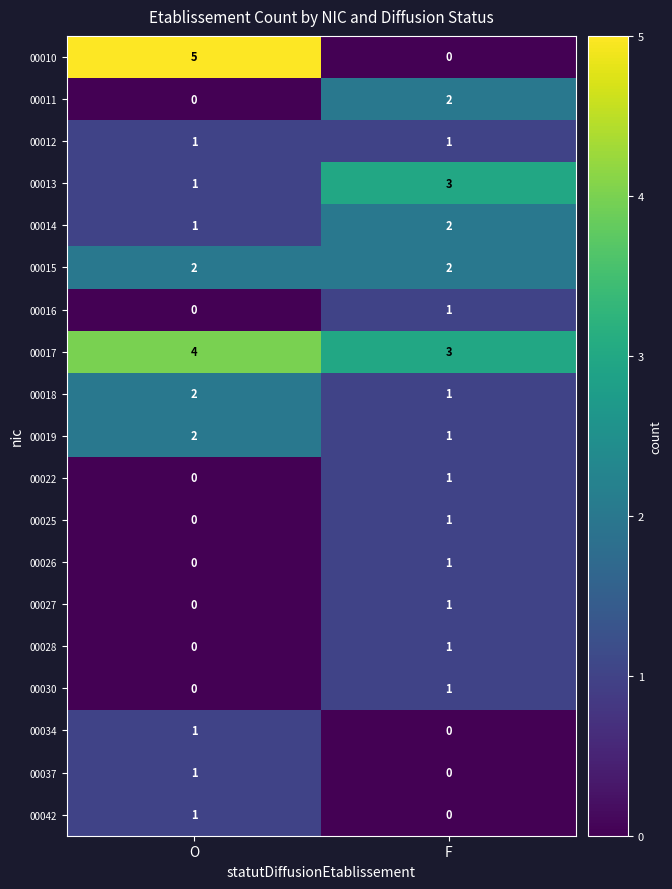

Which series changed the most between O and F?

00010